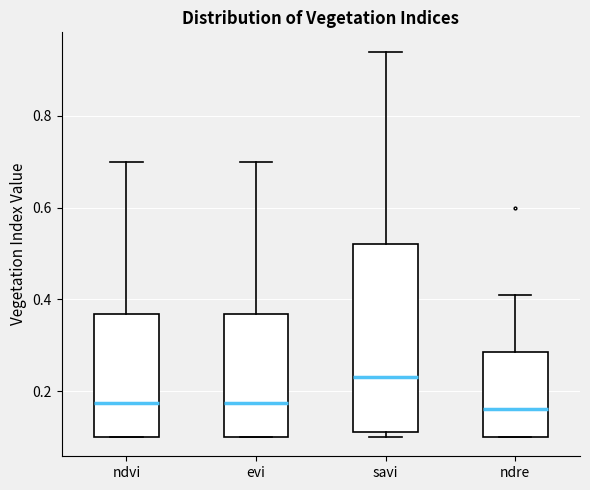

Reading left to right, transcribe this box plot: for each box, give where its median line is, the range the box spans, and where its two whiskers end, as read against the y-axis. The values are not printed on the chart, so give them approximately, as read against the axis.

ndvi: median 0.18, box 0.10 to 0.36, whiskers 0.10 to 0.70
evi: median 0.18, box 0.10 to 0.36, whiskers 0.10 to 0.70
savi: median 0.24, box 0.12 to 0.52, whiskers 0.10 to 0.94
ndre: median 0.16, box 0.10 to 0.28, whiskers 0.10 to 0.42